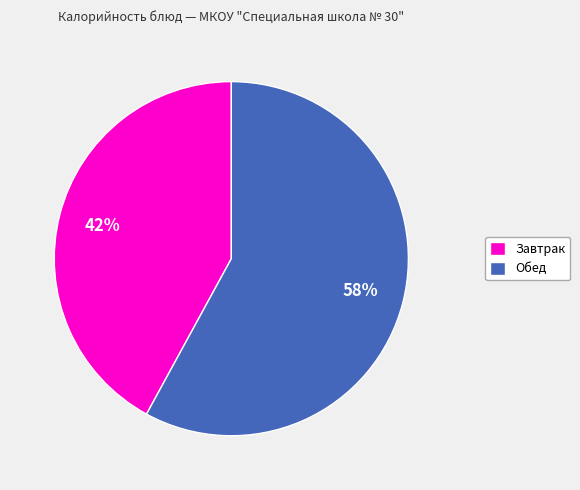

Which category has the smallest portion of the pie?

Завтрак